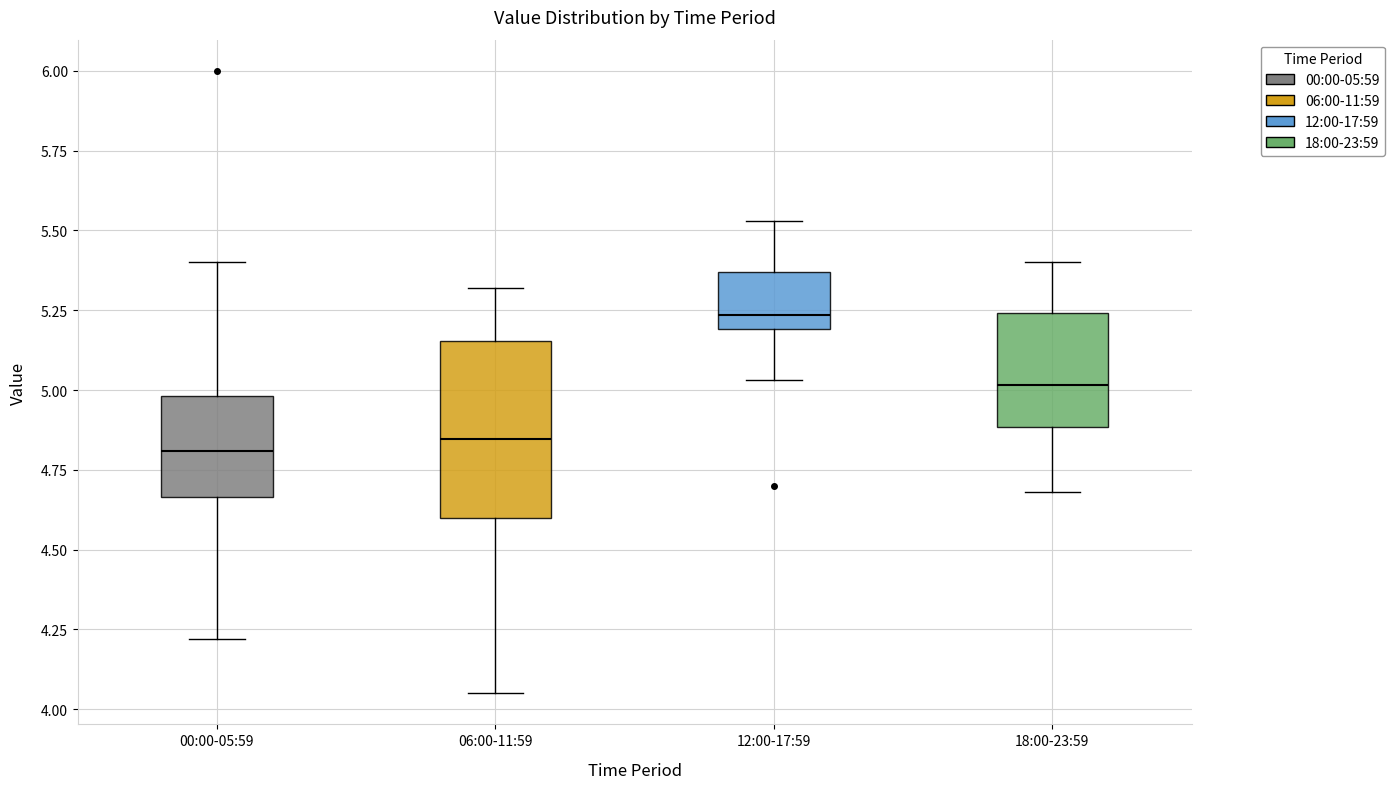

Comparing the boxes themselves (not the whiskers), which one is the tallest?

06:00-11:59